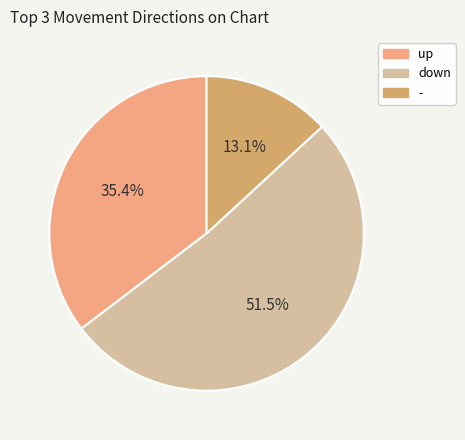

True or false: down accounts for 62% of the total.

False